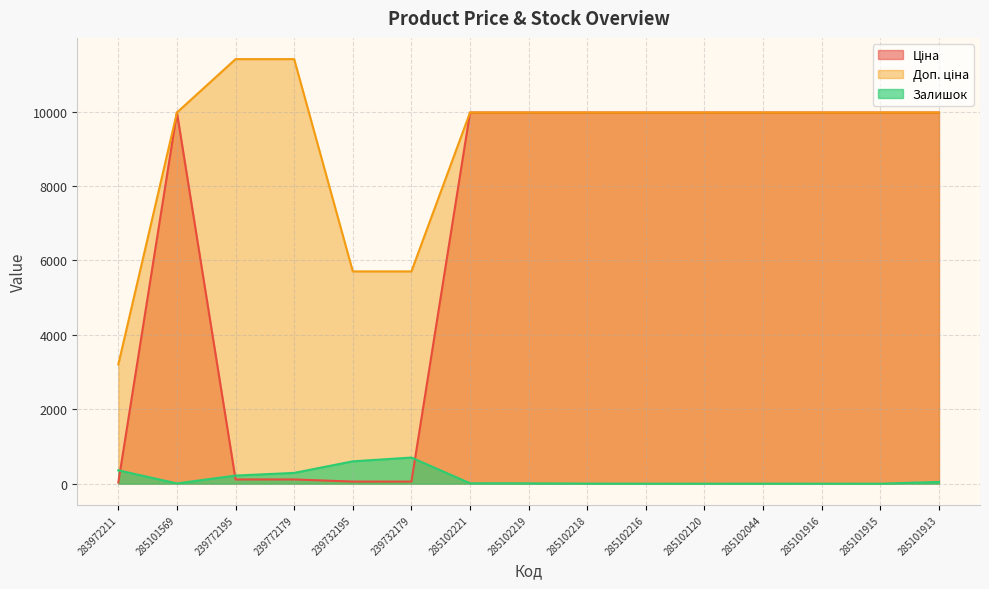

What is the approximate value of Доп. ціна at 285101916?

9975.0